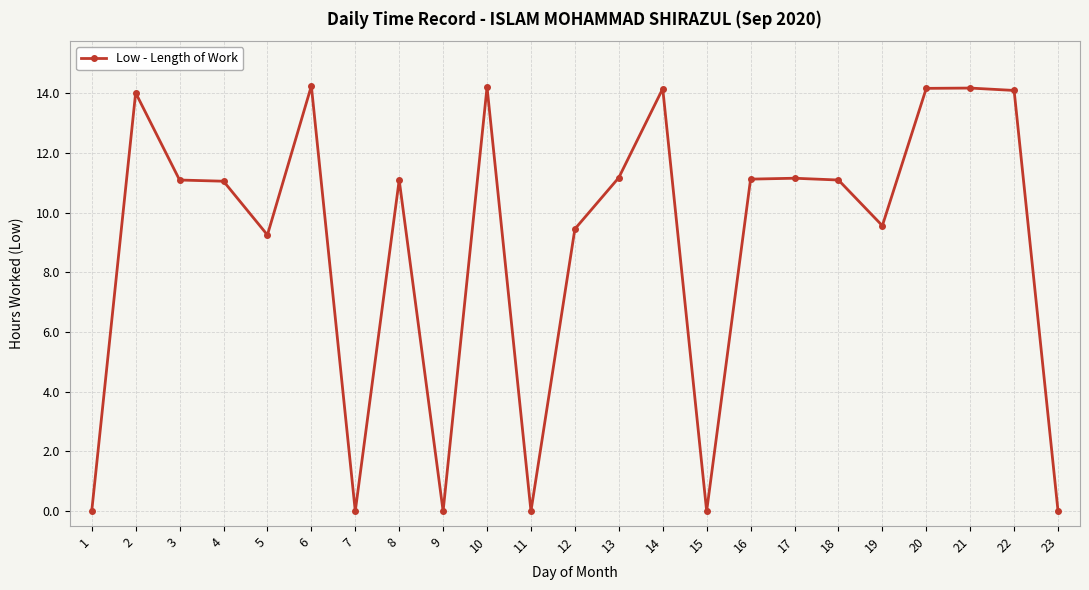

What is the value of the 10th point from the left?

14.2